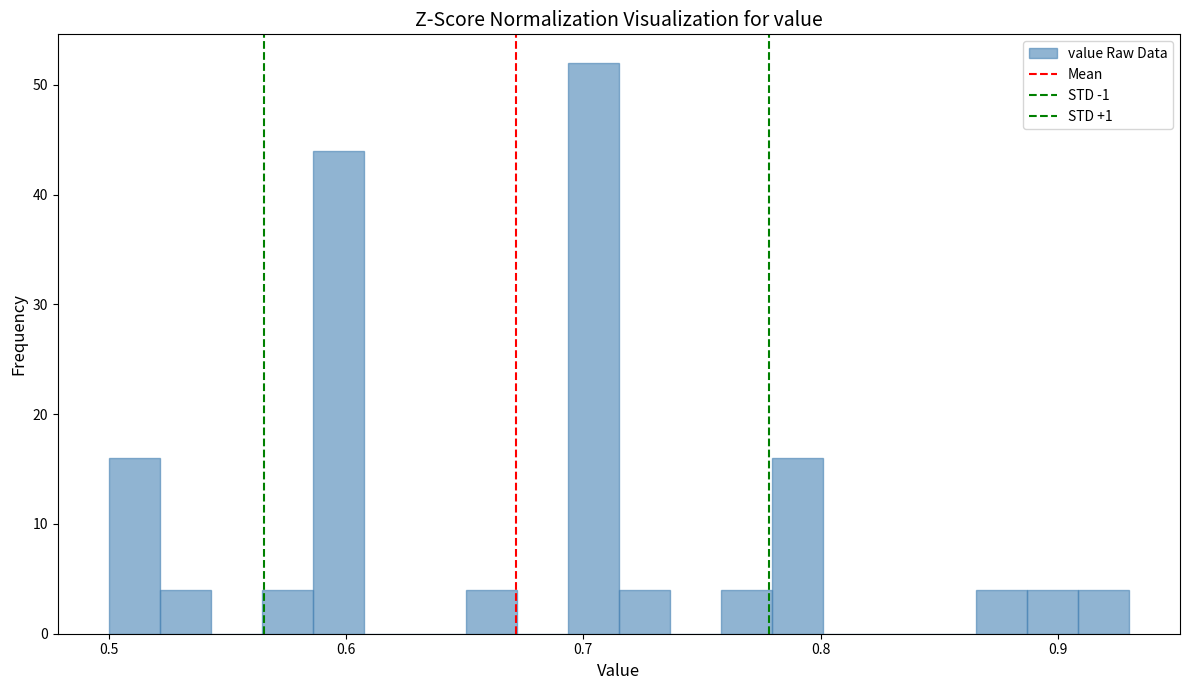

Around what value on the x-axis is the tallest bar? Give the approximate position of its centre, as read against the axis.

0.70